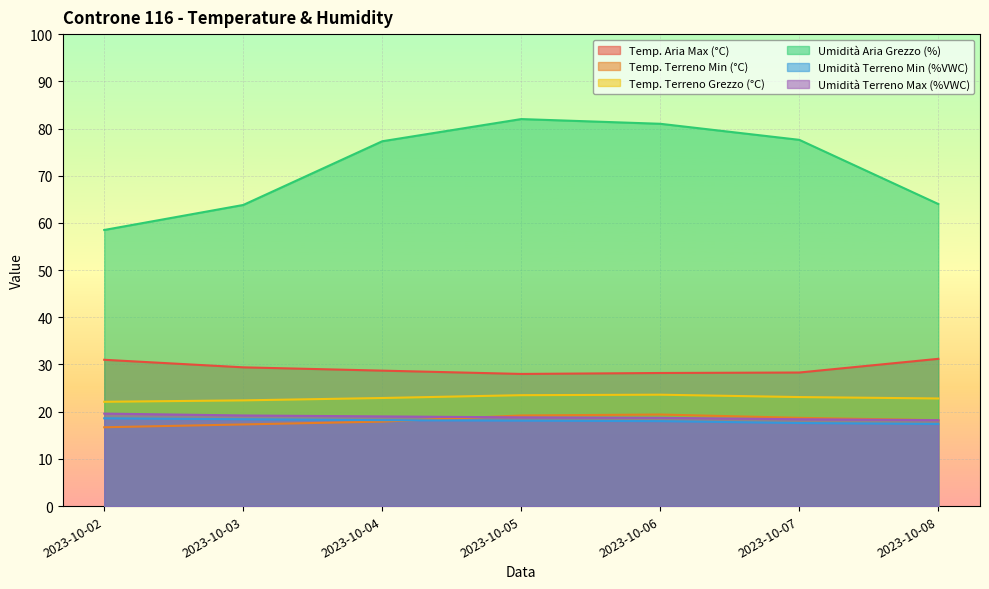

Count the number of categories in the chart.

7